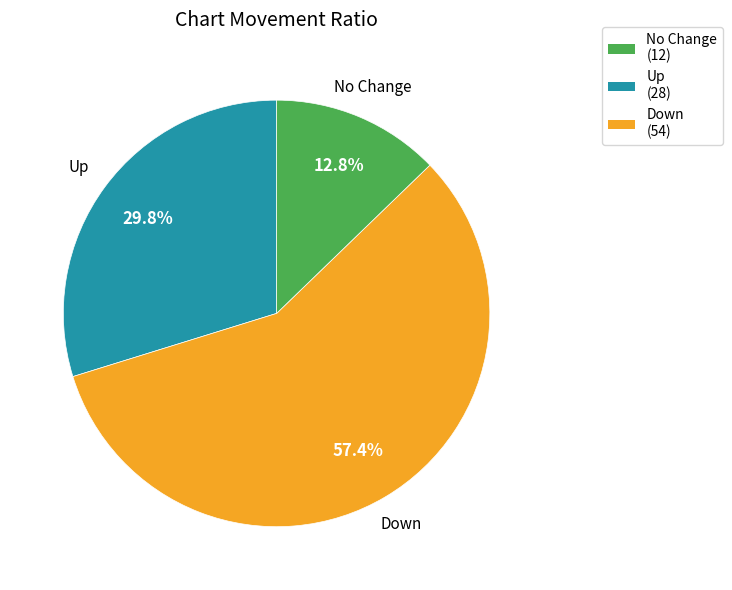

Which slice is the largest?

Up (28)